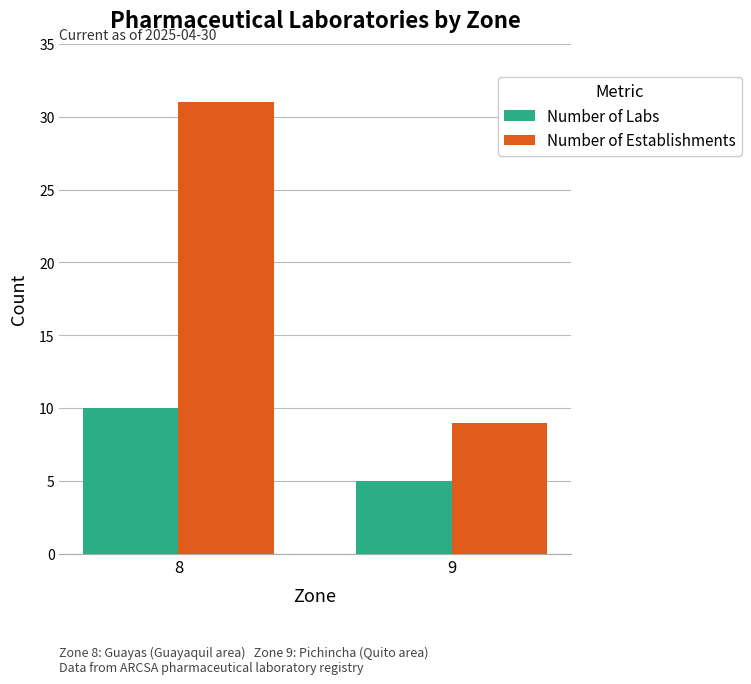

How many bars are there in each group?

2